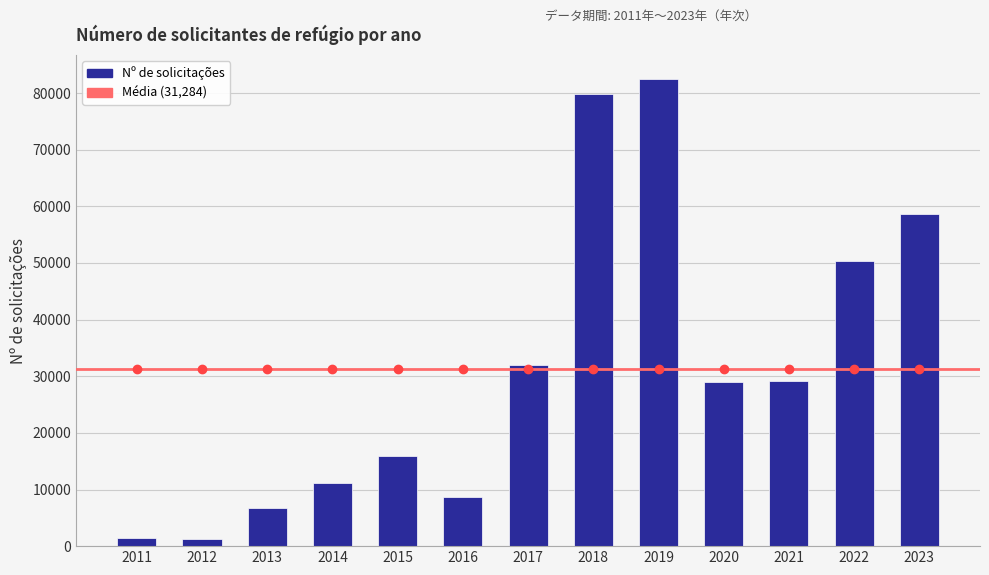

Approximately how many times larger is the value at 2021 compared to 2019?

0.4